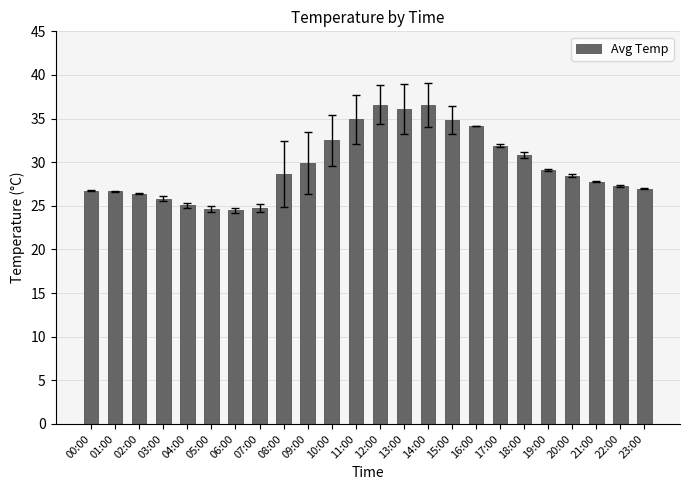

What is the label of the 23rd bar from the right?

01:00